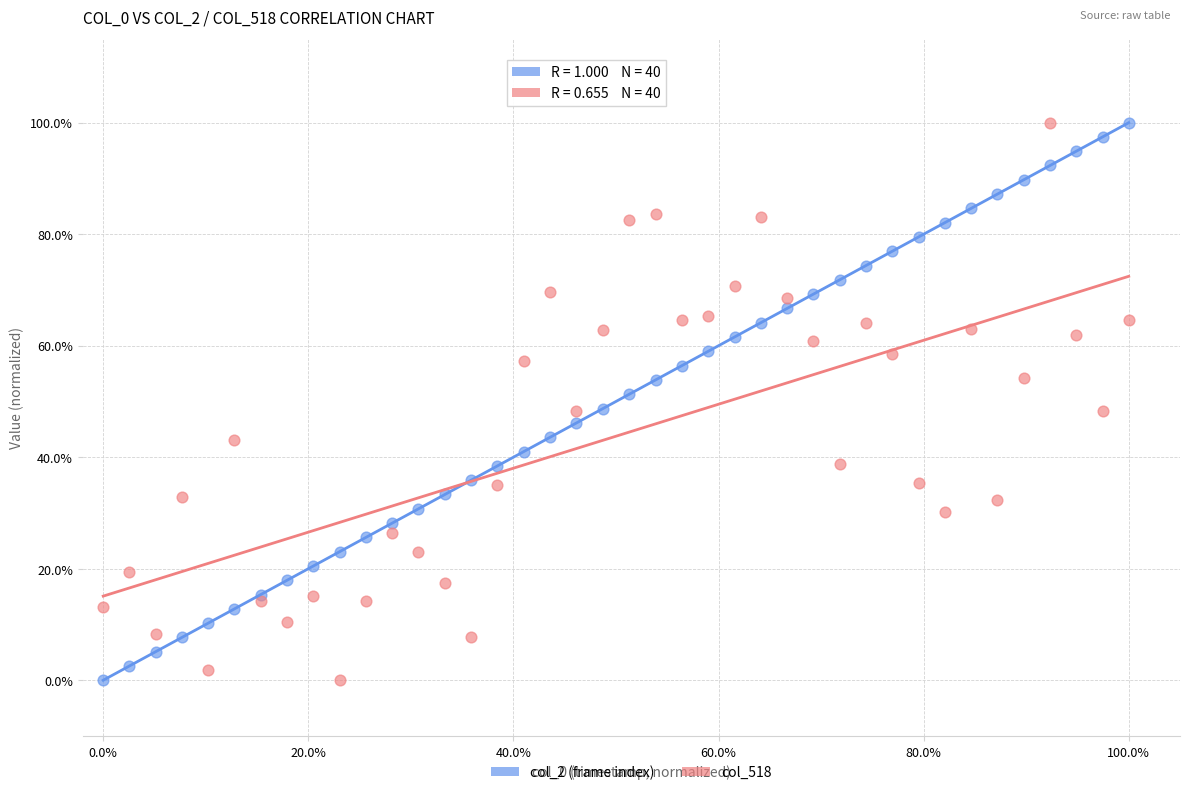

What are all the series names shown in the legend?

col_2 (frame index), col_518